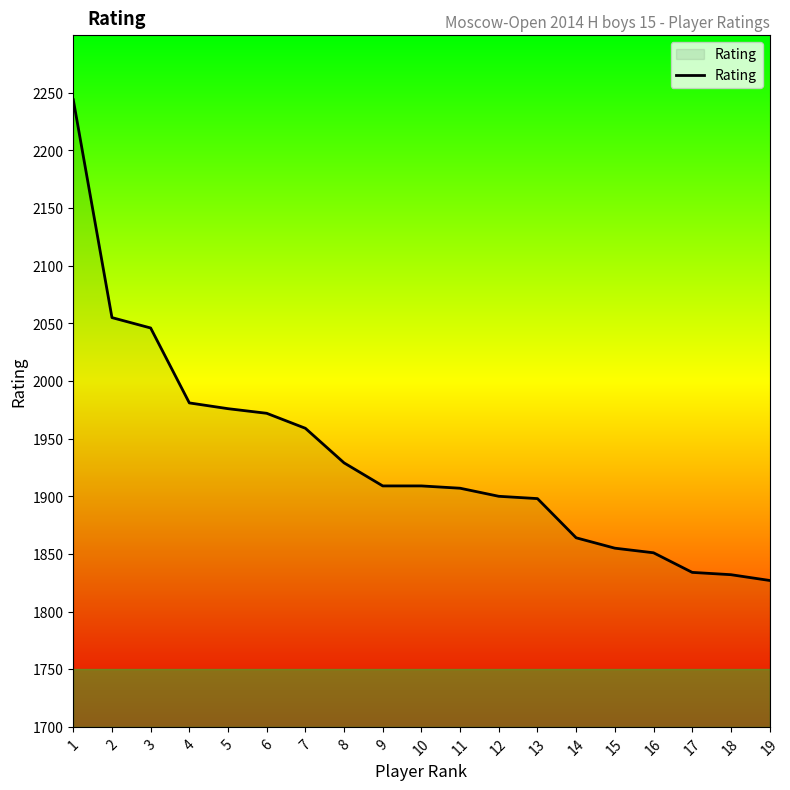

What is the ratio of the value at 1 to the value at 7?

1.1